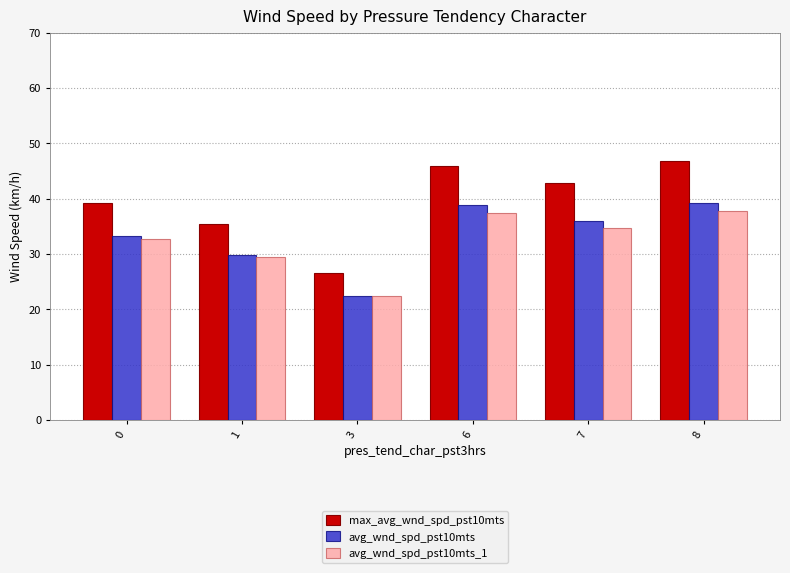

What is the value of the max_avg_wnd_spd_pst10mts bar at the 5th from the left?

42.8